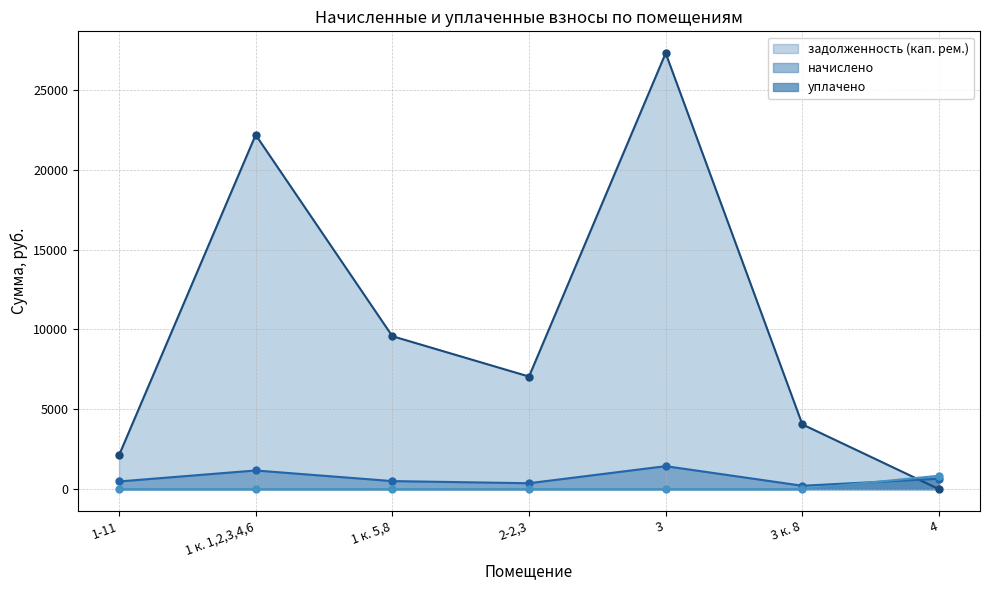

Which series has the widest spread of values?

задолженность (кап. рем.)